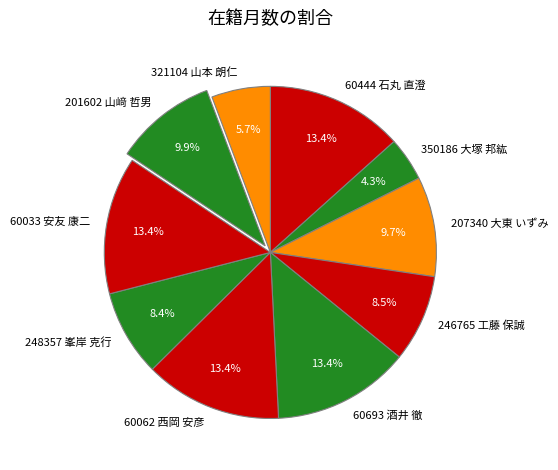

Combined, what portion of the pie is 201602 山﨑 哲男 and 246765 工藤 保誠?

18.4%